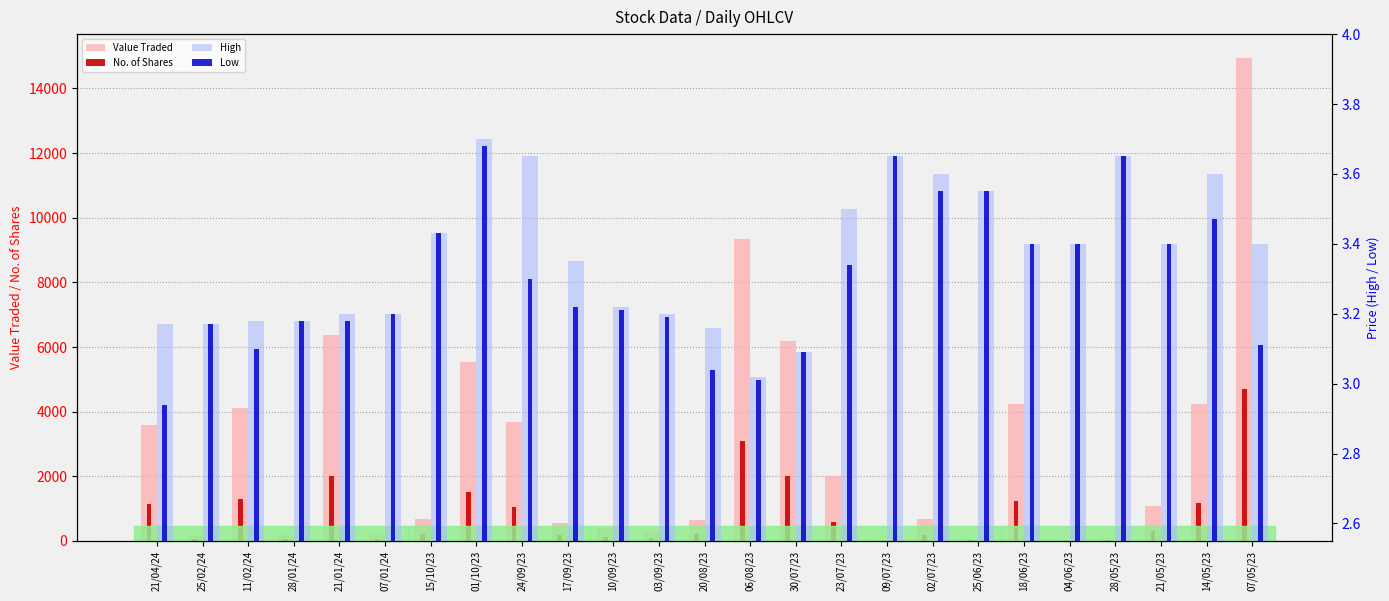

Between 06/08/23 and 28/05/23, which series saw the biggest shift?

Value Traded